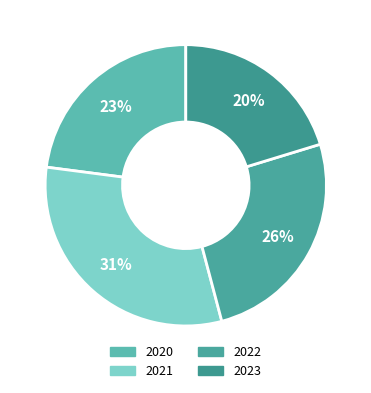

Rank the categories by value from highest to lowest.

2021, 2022, 2020, 2023